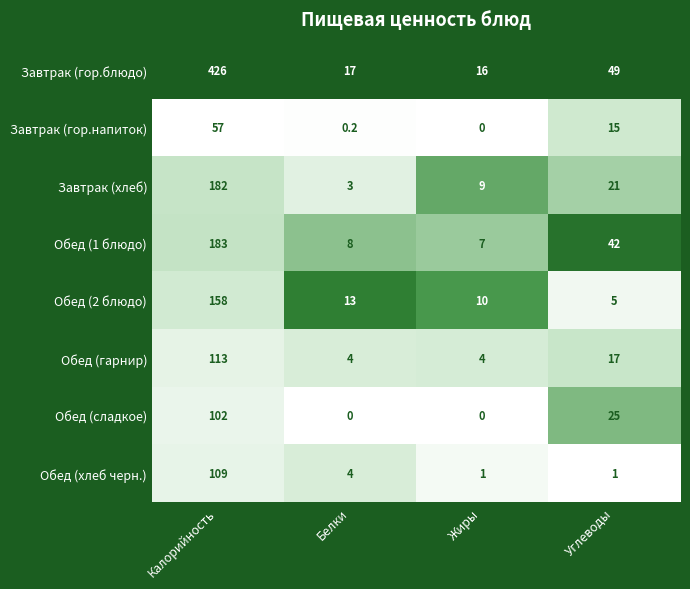

Is it true that Обед (1 блюдо) equals 2.2 at Жиры?

False